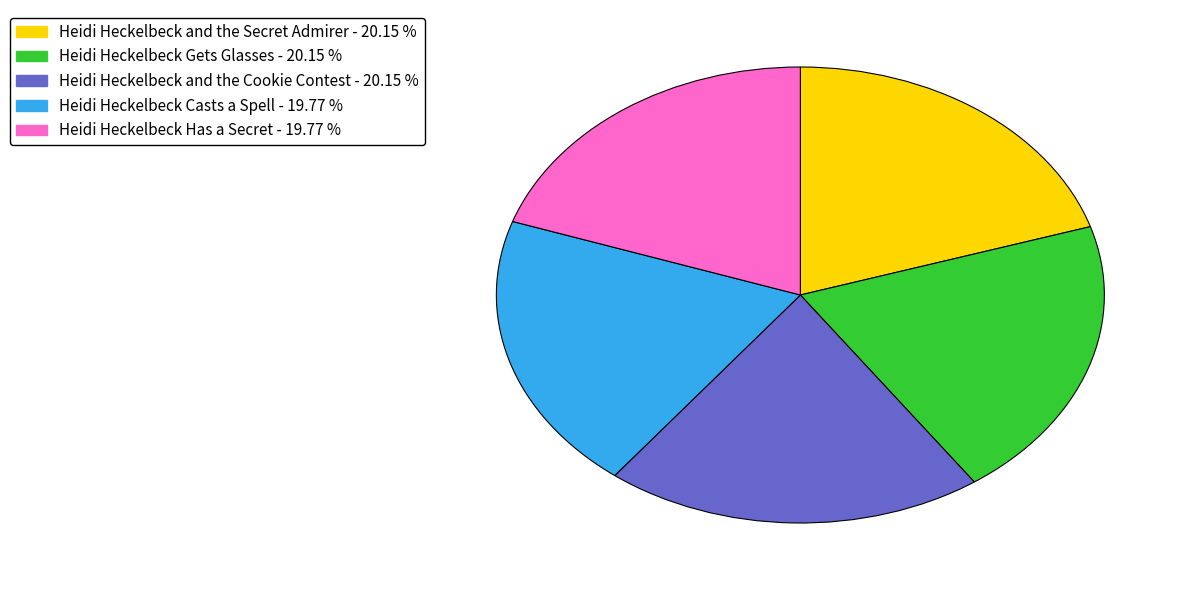

Is there a majority slice in this chart?

No